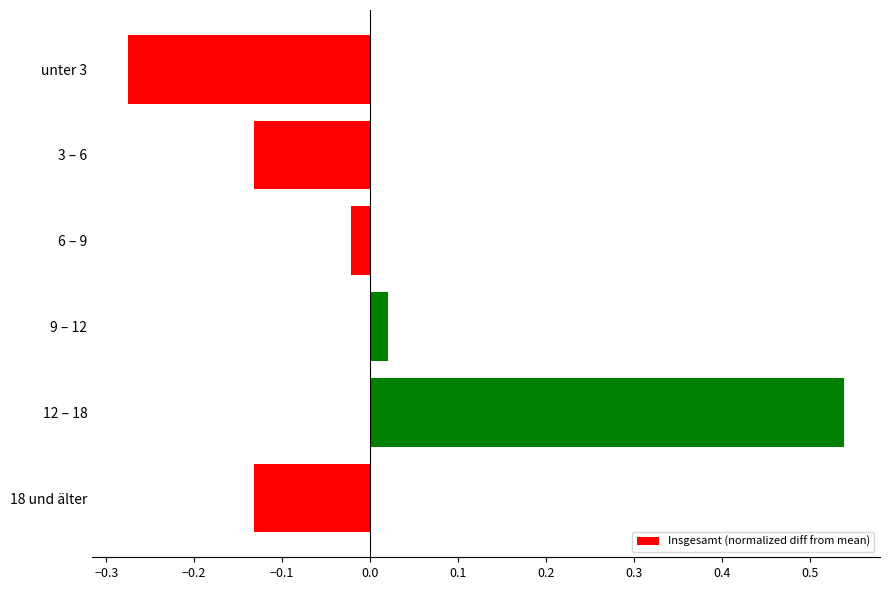

Are the bars grouped side by side (vs. stacked)?

No